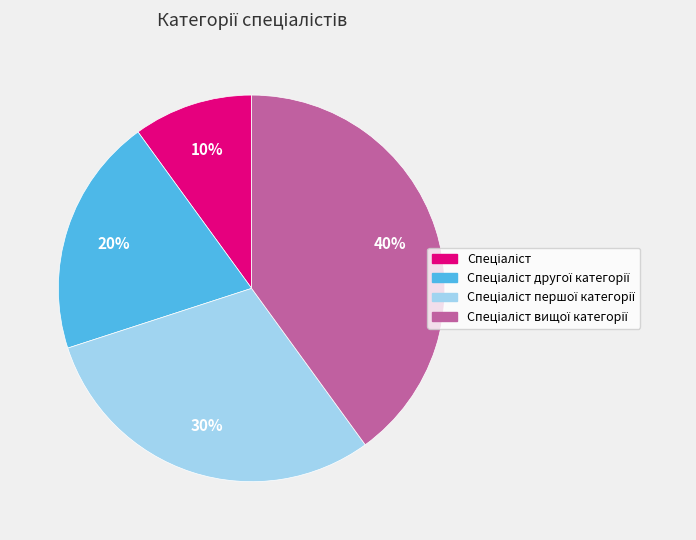

Is there any slice that represents more than half of the pie?

No